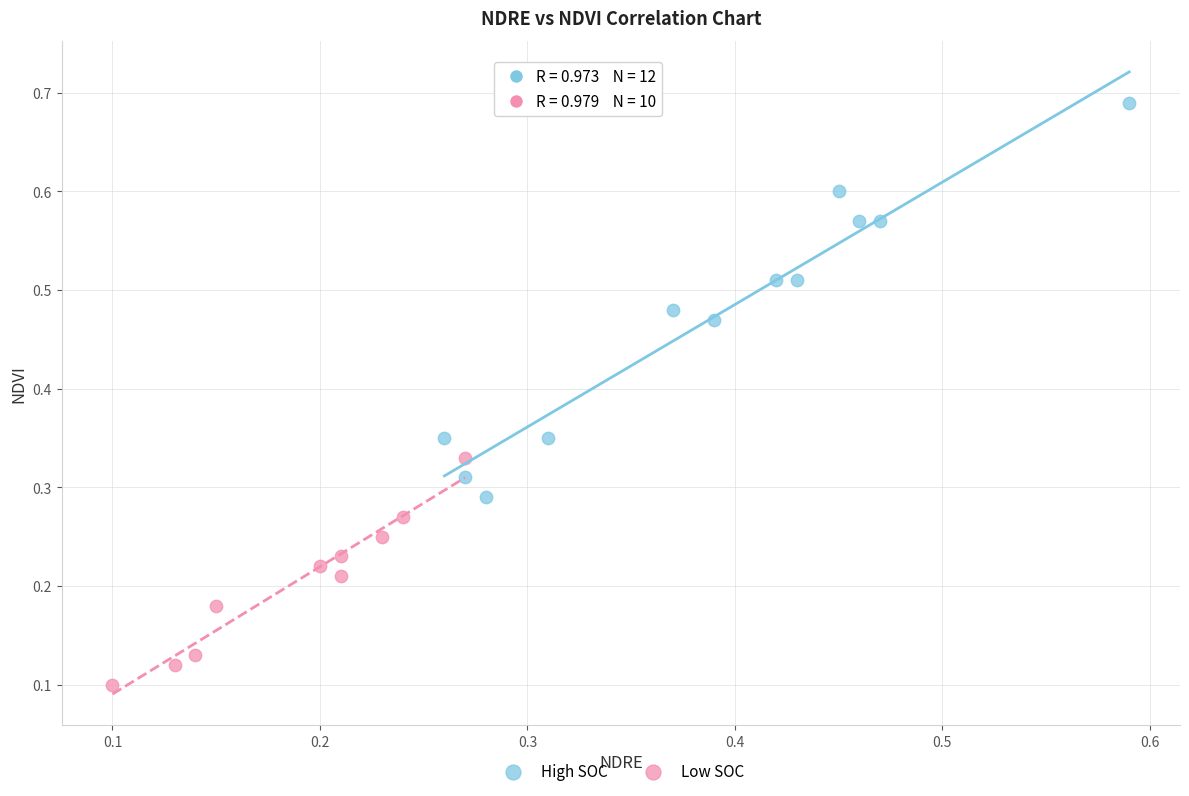

Which series reaches the maximum Y coordinate?

High SOC